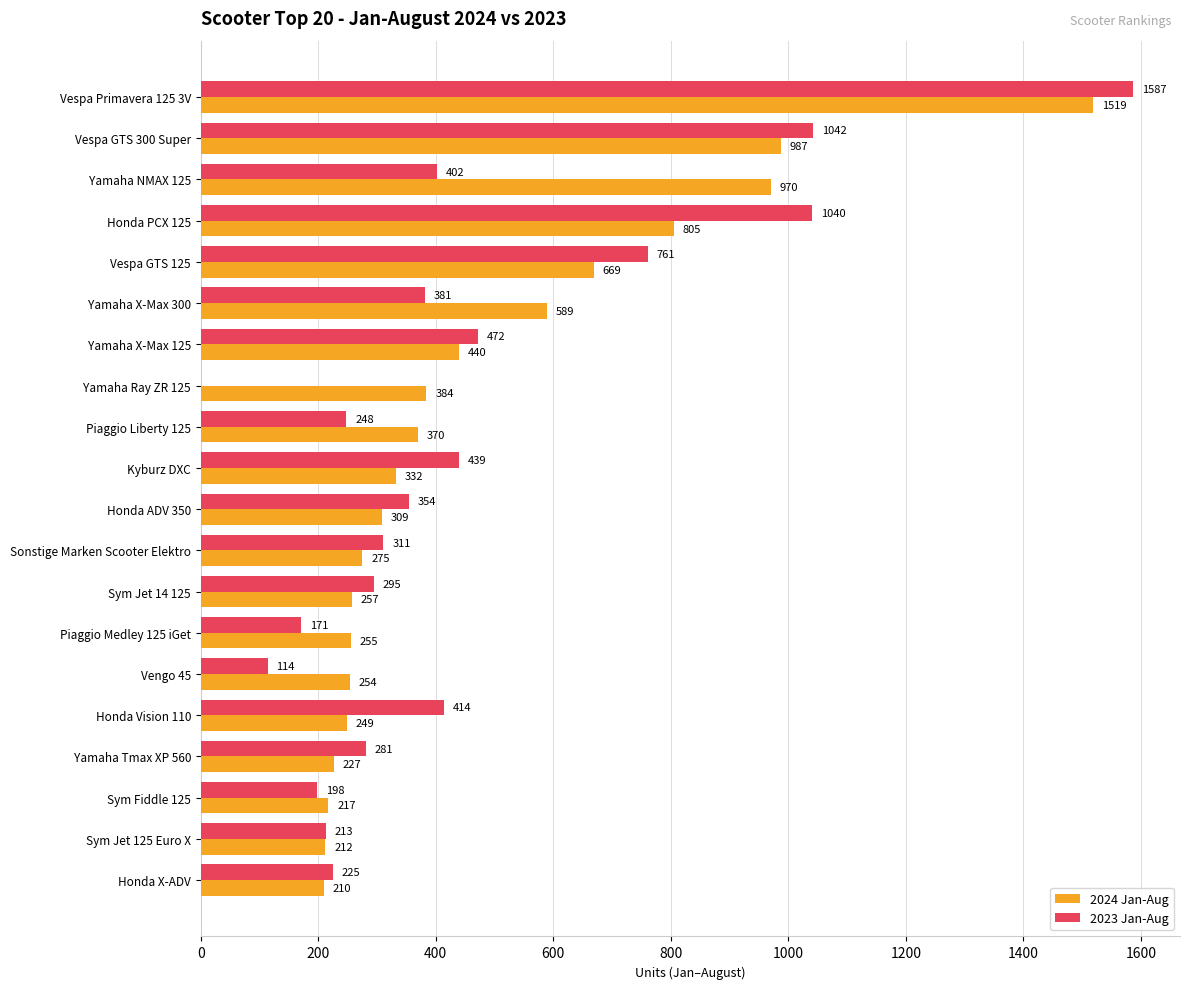

Is it true that 2024 Jan-Aug equals 589 at Yamaha X-Max 300?

True